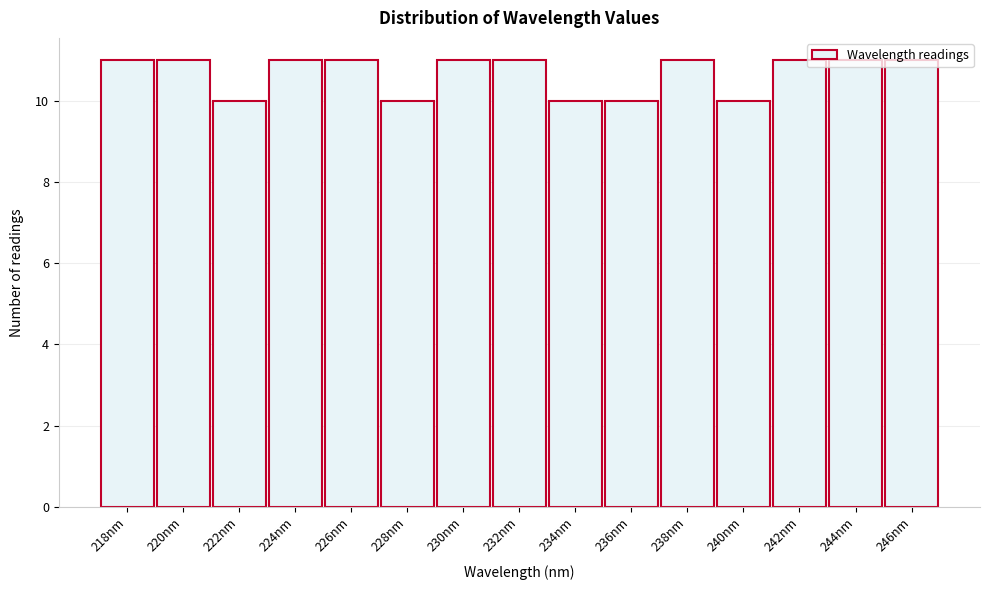

Approximately how many times larger is the value at 230nm compared to 238nm?

1.0